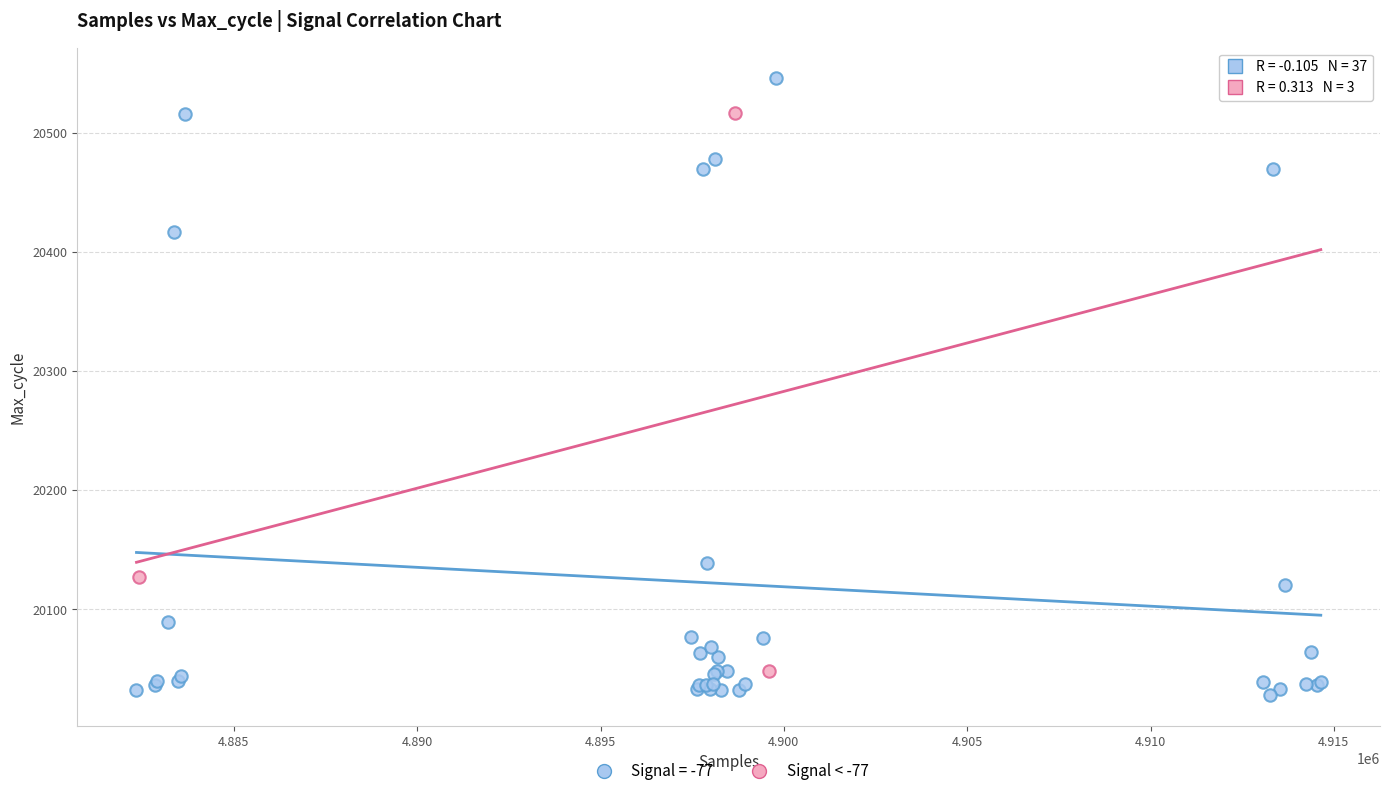

Which series contains the highest Y value?

Signal = -77